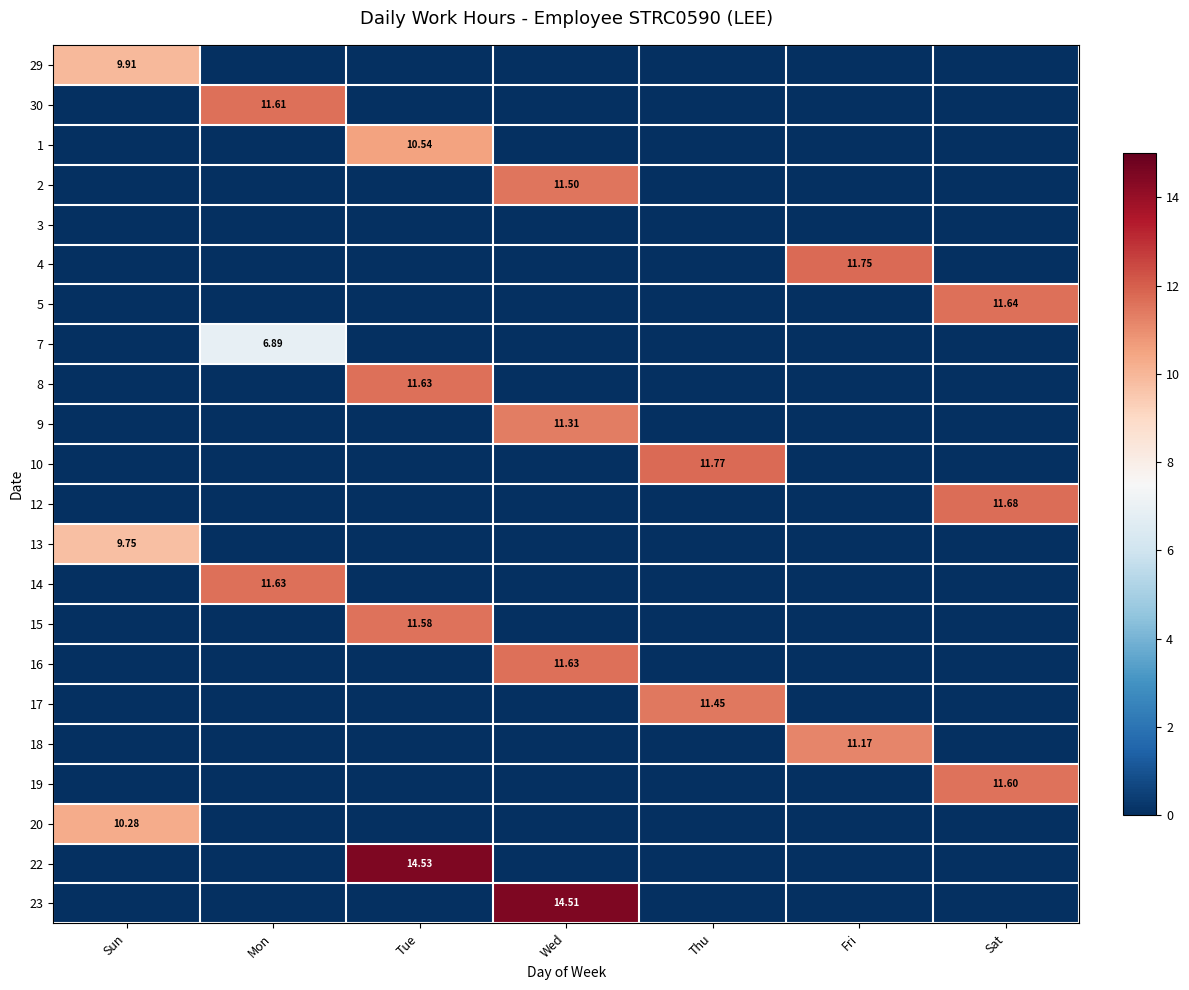

At which label does 19 reach its peak?

Sat